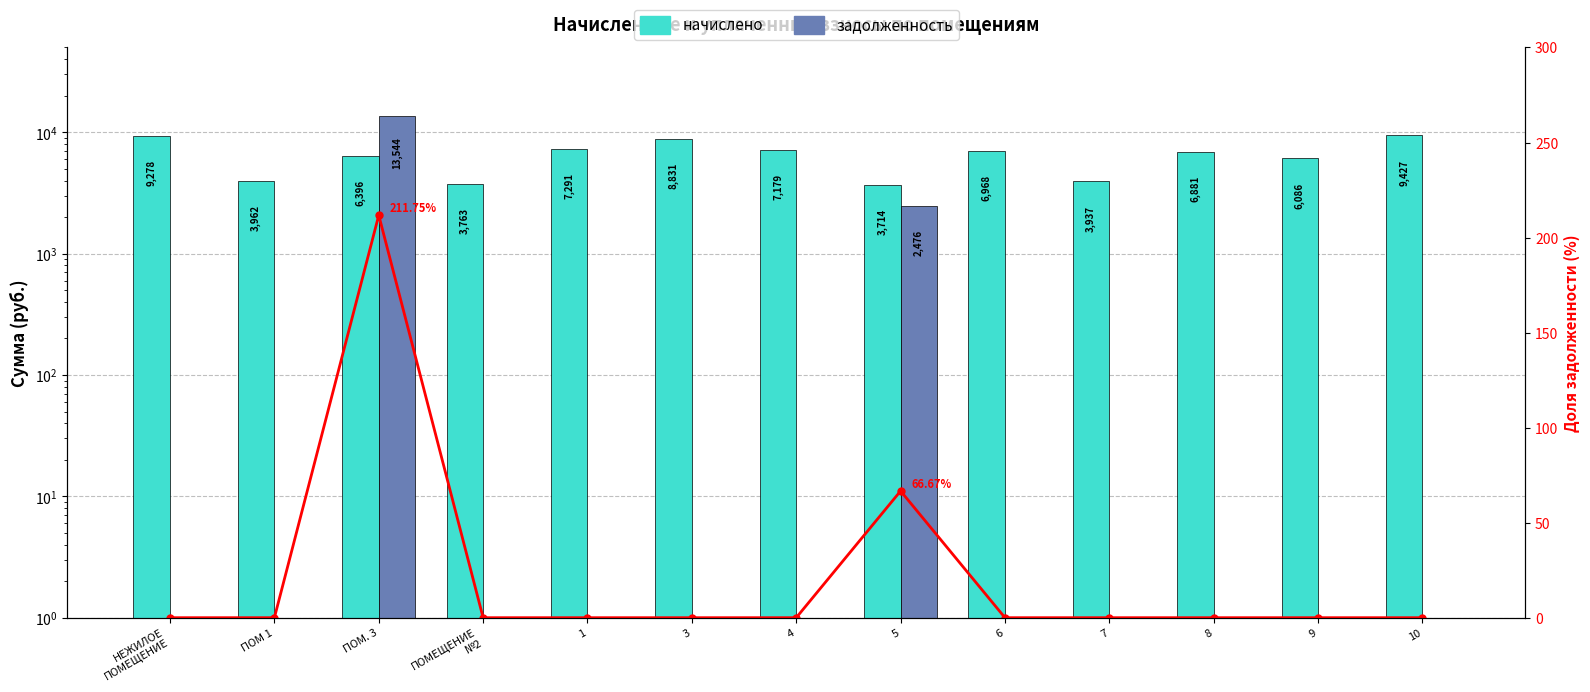

How many data points in задолженность are above 0?

2